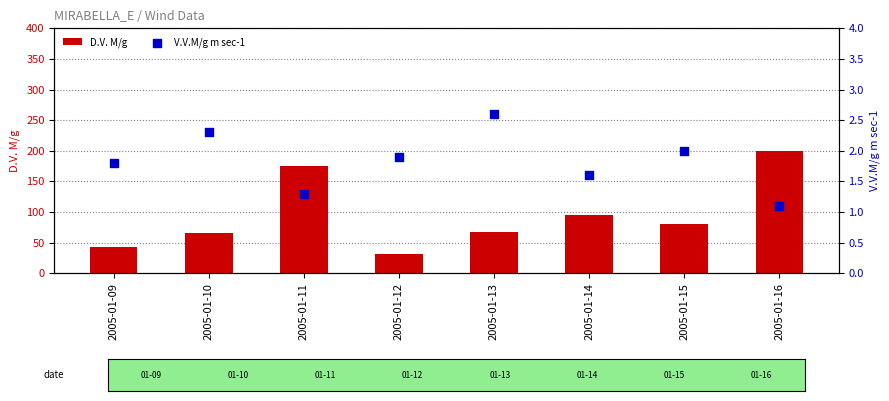

At how many categories does at least one series exceed 98?

2